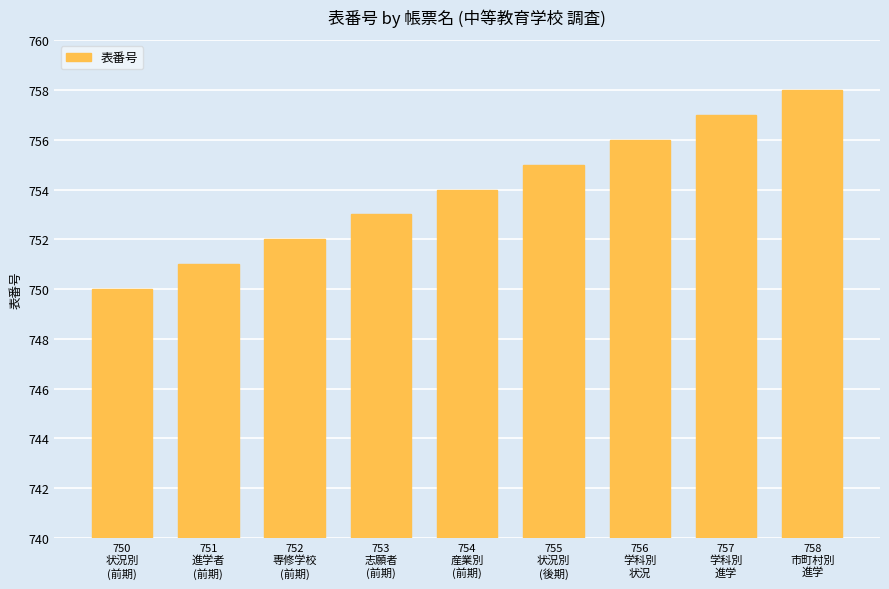

What is the sum of the values at 751
進学者
(前期) and 753
志願者
(前期)?

1504